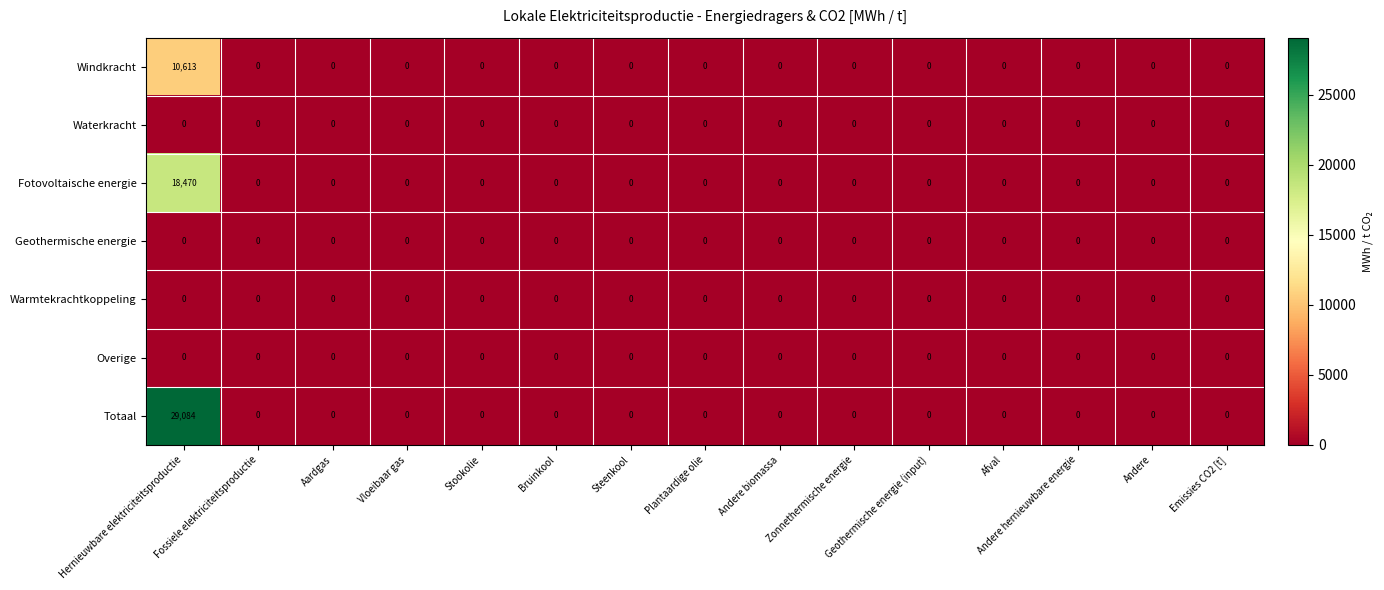

Which series has the largest total across all categories?

Totaal